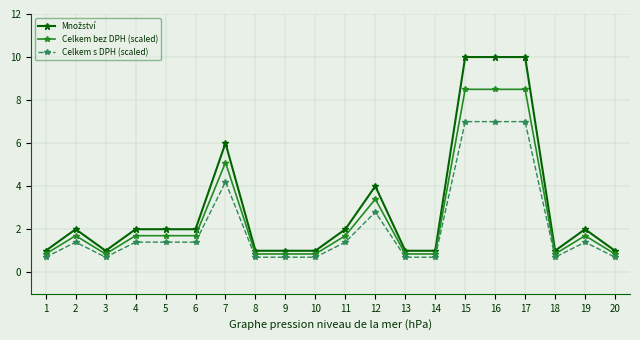

How many data points does each series have?

20